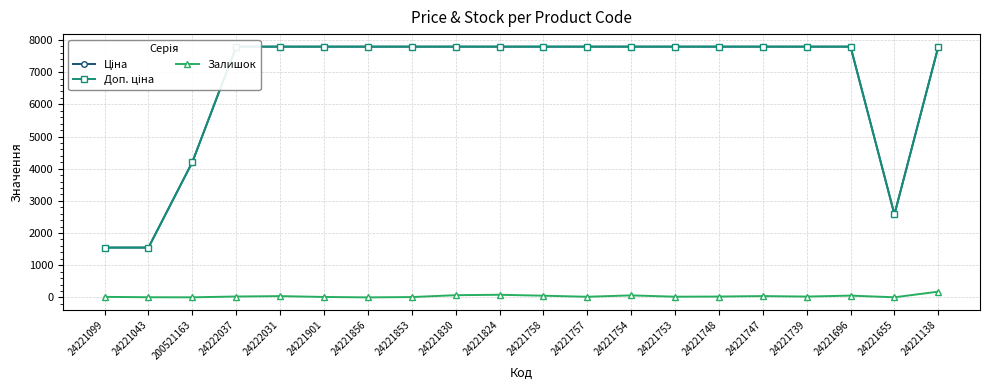

At which label does Доп. ціна first exceed 7792?

24222037